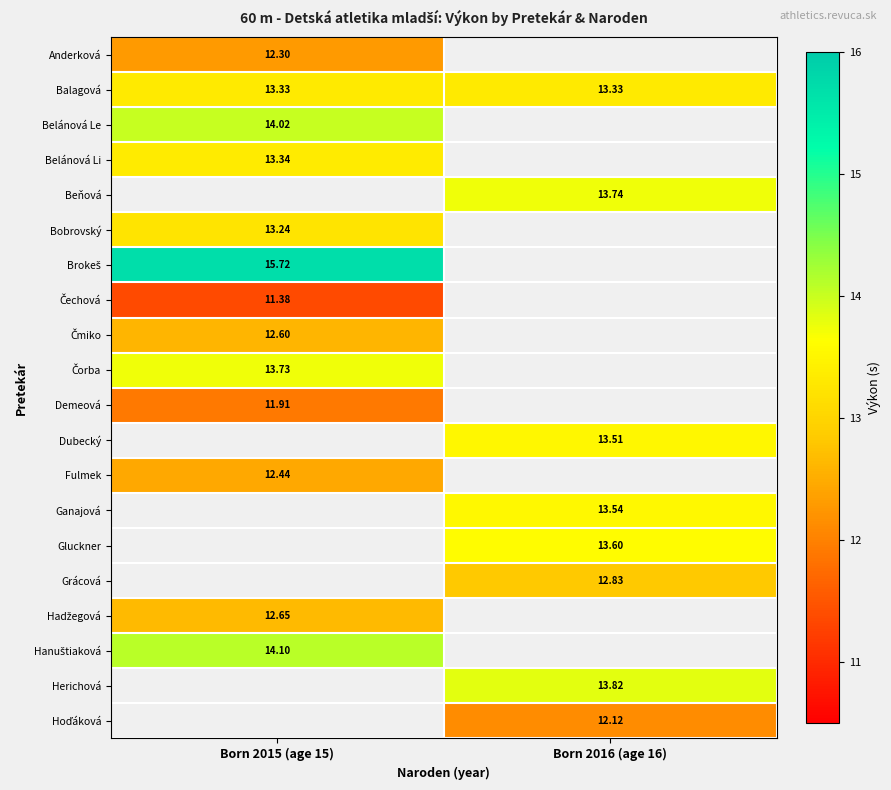

How many positive values does the Čmiko series have?

1